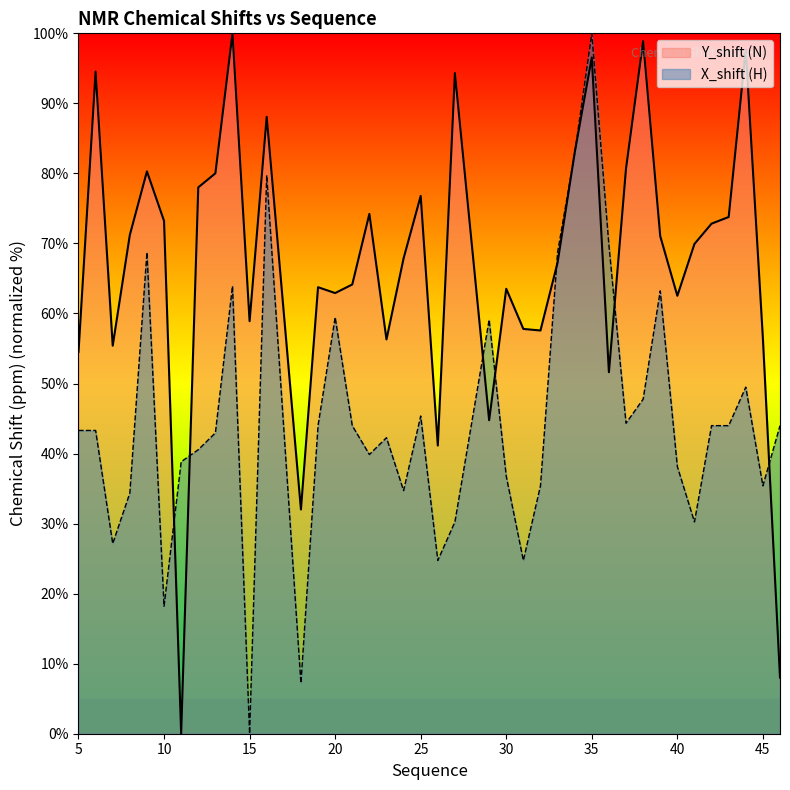

Does the chart have visible grid lines?

No